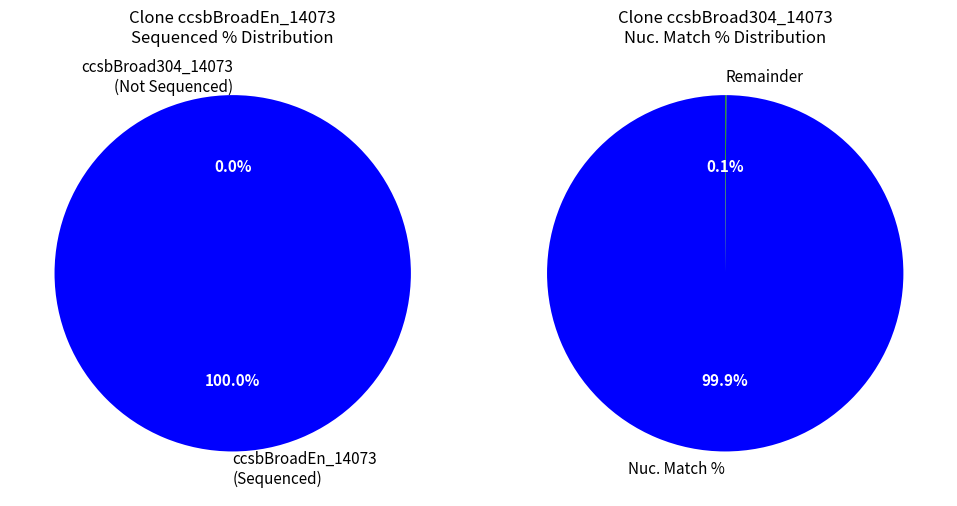

To the nearest percent, what is the difference between the ccsbBroadEn_14073 and ccsbBroad304_14073 slice percentages?

100%